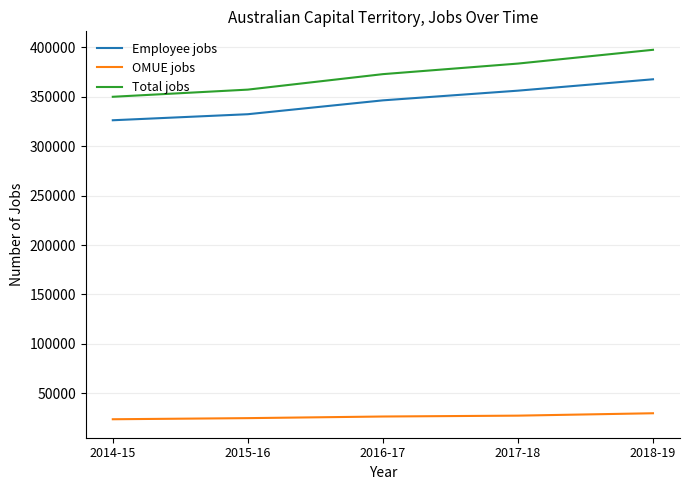

What is the greatest value displayed?

397473